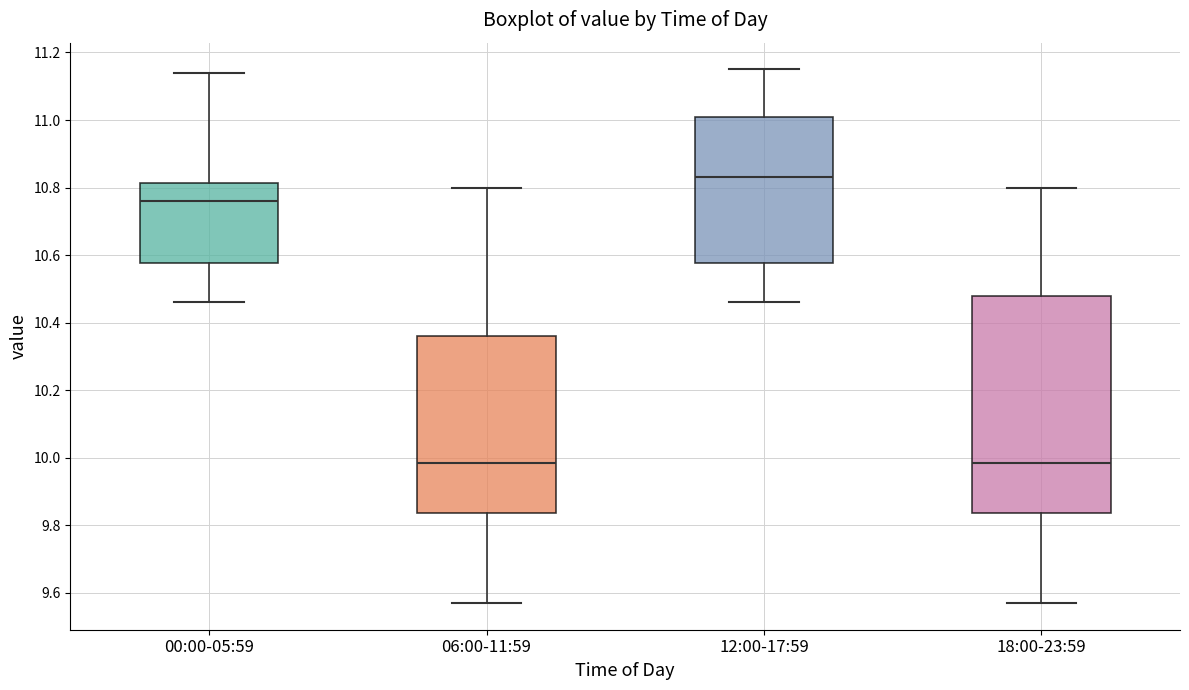

Which box is the tallest, from its lower edge to its upper edge?

18:00-23:59